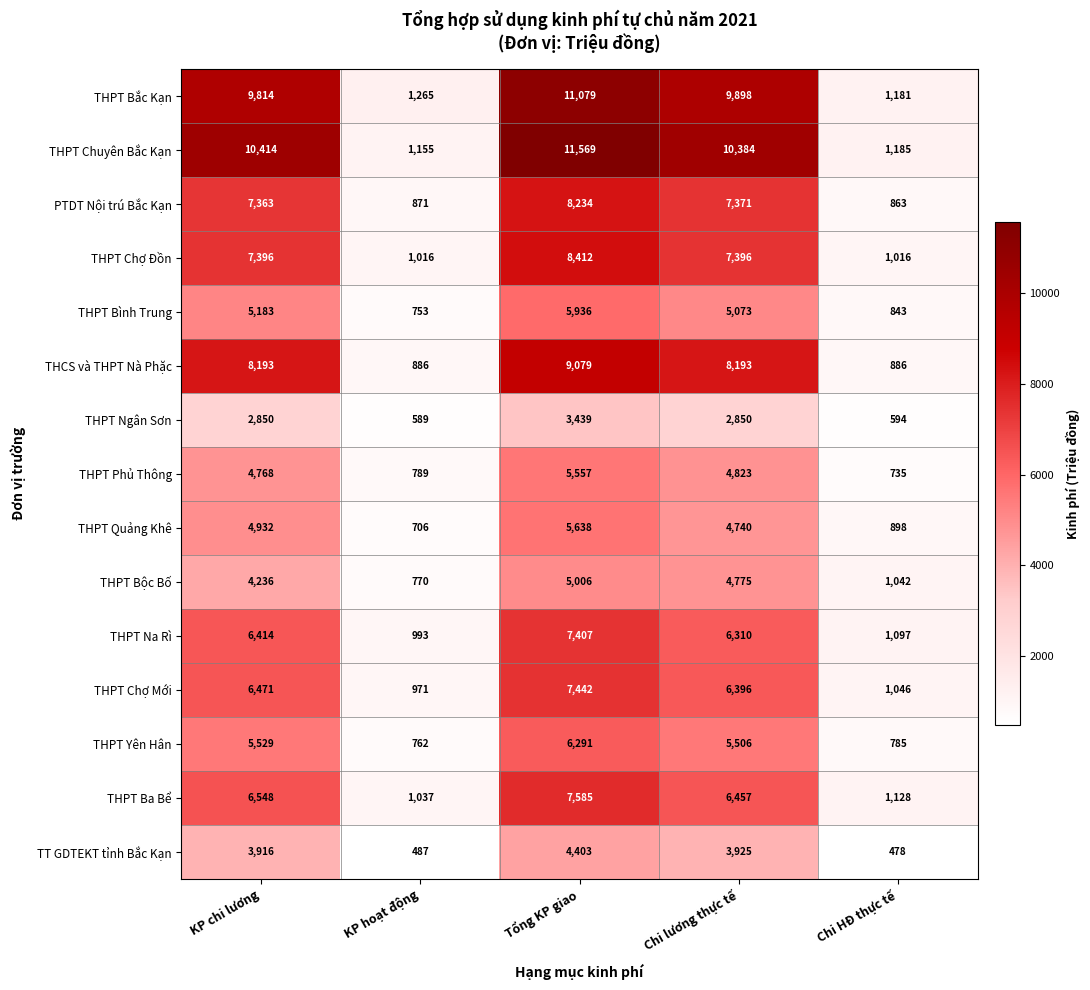

At which label is THPT Na Rì closest to 4200?

Chi lương thực tế